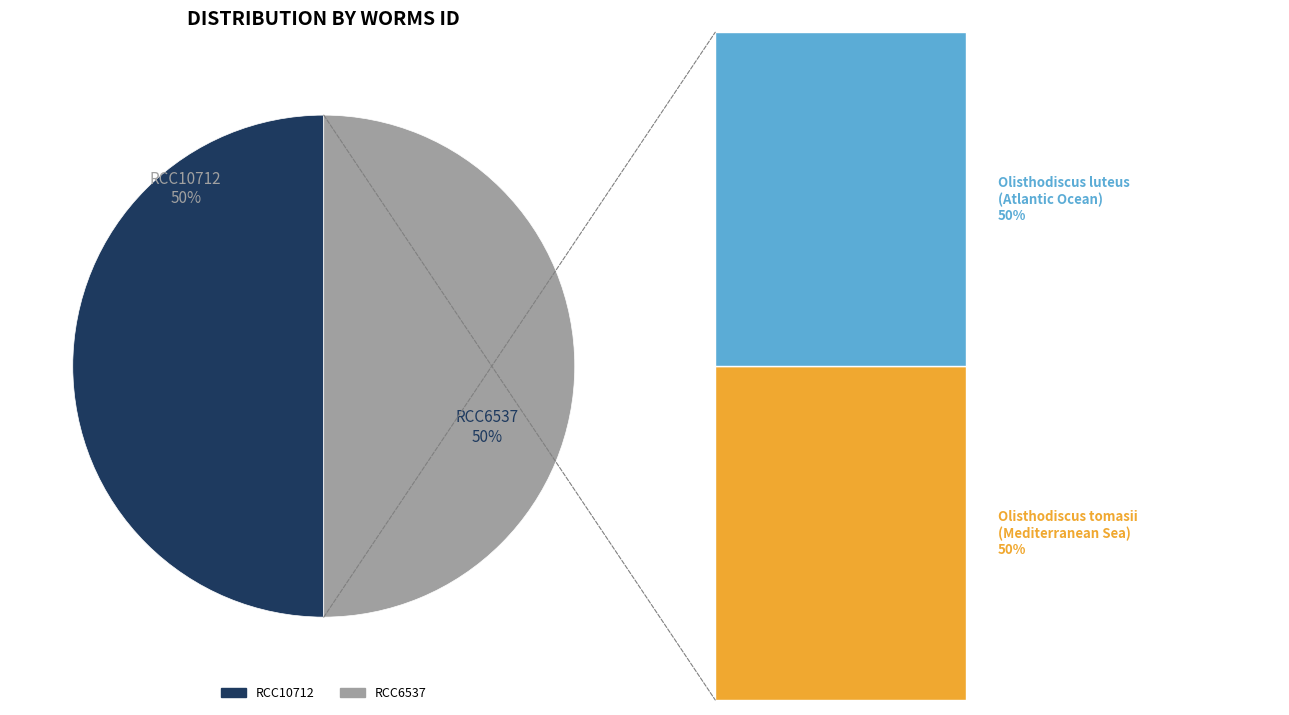

Is the sum of RCC10712 and RCC6537 greater than half?

Yes